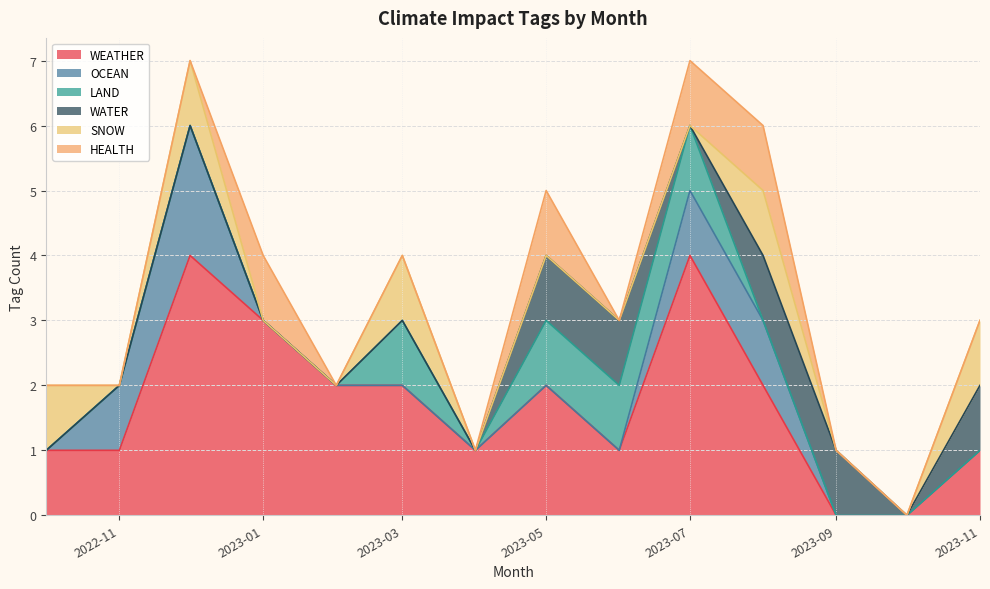

Reading left to right, list all the values displayed in this chart.

WEATHER: 1	1	4	3	2	2	1	2	1	4	2	0	0	1
OCEAN: 0	1	2	0	0	0	0	0	0	1	1	0	0	0
LAND: 0	0	0	0	0	1	0	1	1	1	0	0	0	0
WATER: 0	0	0	0	0	0	0	1	1	0	1	1	0	1
SNOW: 1	0	1	0	0	1	0	0	0	0	1	0	0	1
HEALTH: 0	0	0	1	0	0	0	1	0	1	1	0	0	0